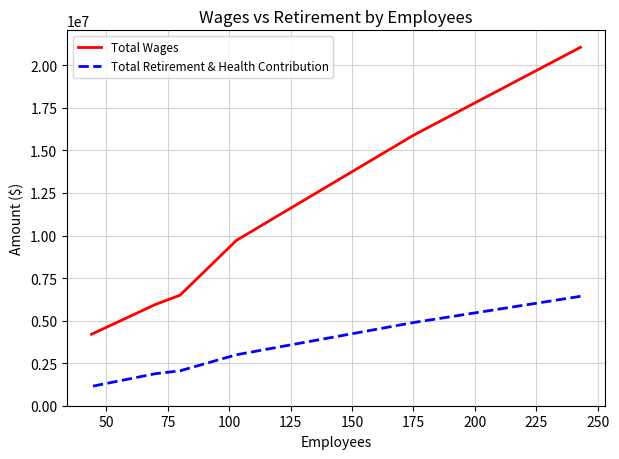

How many lines are shown in the chart?

2